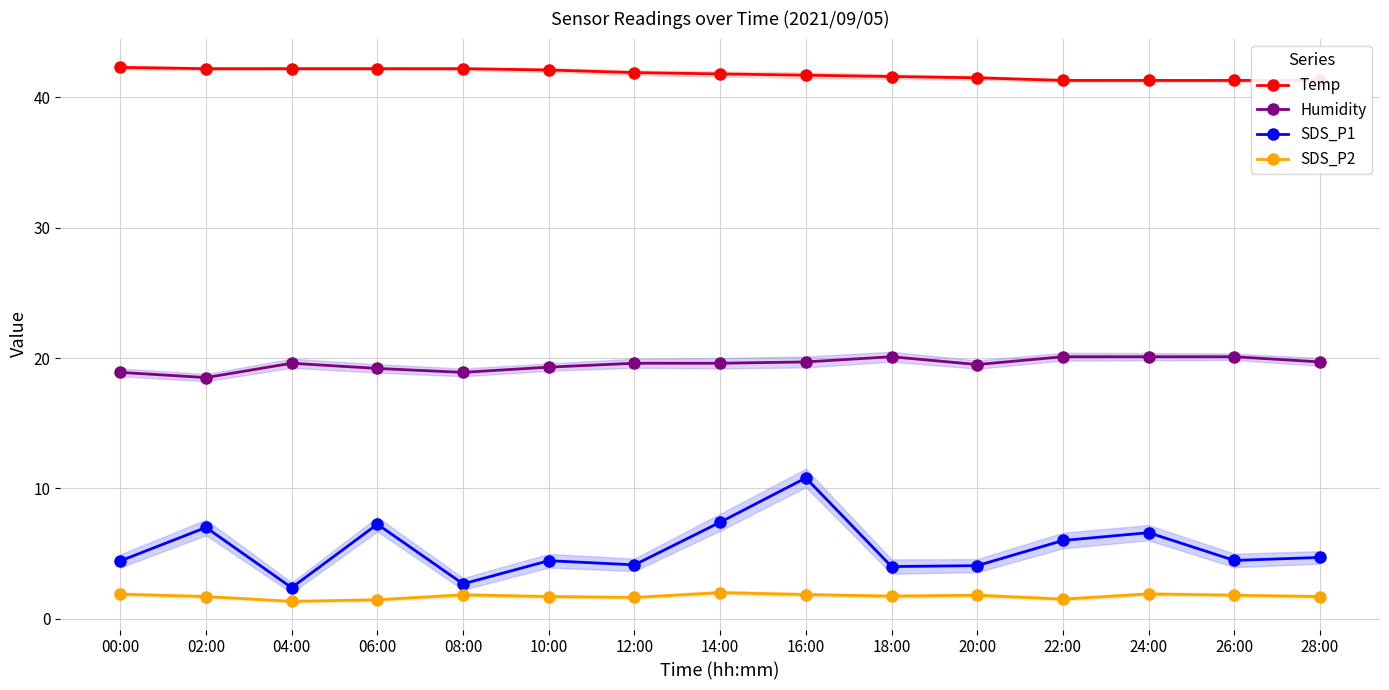

Reading left to right, what are all the values shown in this chart?

Temp: 00:00=42.3	02:00=42.2	04:00=42.2	06:00=42.2	08:00=42.2	10:00=42.1	12:00=41.9	14:00=41.8	16:00=41.7	18:00=41.6	20:00=41.5	22:00=41.3	24:00=41.3	26:00=41.3	28:00=41.3
Humidity: 00:00=18.9	02:00=18.5	04:00=19.6	06:00=19.2	08:00=18.9	10:00=19.3	12:00=19.6	14:00=19.6	16:00=19.7	18:00=20.1	20:00=19.5	22:00=20.1	24:00=20.1	26:00=20.1	28:00=19.7
SDS_P1: 00:00=4.4	02:00=7.0	04:00=2.4	06:00=7.2	08:00=2.7	10:00=4.5	12:00=4.1	14:00=7.4	16:00=10.8	18:00=4.0	20:00=4.1	22:00=6.0	24:00=6.6	26:00=4.5	28:00=4.7
SDS_P2: 00:00=1.9	02:00=1.7	04:00=1.3	06:00=1.4	08:00=1.8	10:00=1.7	12:00=1.6	14:00=2.0	16:00=1.9	18:00=1.7	20:00=1.8	22:00=1.5	24:00=1.9	26:00=1.8	28:00=1.7